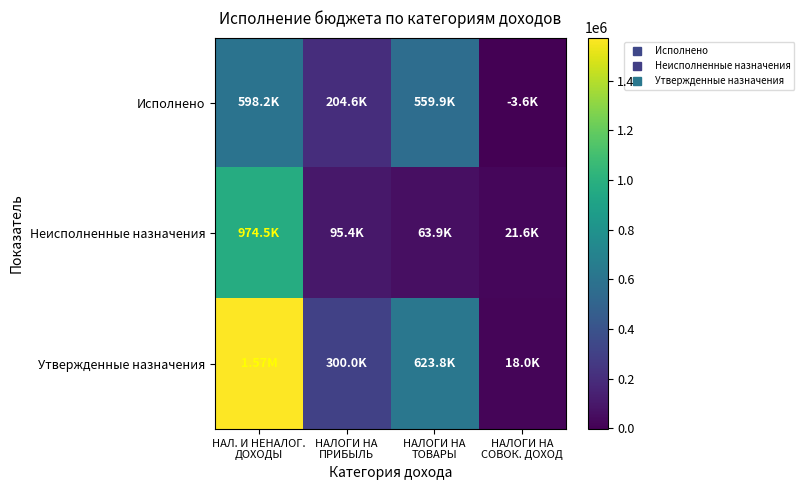

Reading left to right, extract all data points from this chart.

Исполнено: НАЛ. И НЕНАЛОГ.
ДОХОДЫ=598159.6	НАЛОГИ НА
ПРИБЫЛЬ=204610.1	НАЛОГИ НА
ТОВАРЫ=559864.2	НАЛОГИ НА
СОВОК. ДОХОД=-3558.5
Неисполненные назначения: НАЛ. И НЕНАЛОГ.
ДОХОДЫ=974540.4	НАЛОГИ НА
ПРИБЫЛЬ=95389.9	НАЛОГИ НА
ТОВАРЫ=63935.8	НАЛОГИ НА
СОВОК. ДОХОД=21558.5
Утвержденные назначения: НАЛ. И НЕНАЛОГ.
ДОХОДЫ=1572700.0	НАЛОГИ НА
ПРИБЫЛЬ=300000.0	НАЛОГИ НА
ТОВАРЫ=623800.0	НАЛОГИ НА
СОВОК. ДОХОД=18000.0